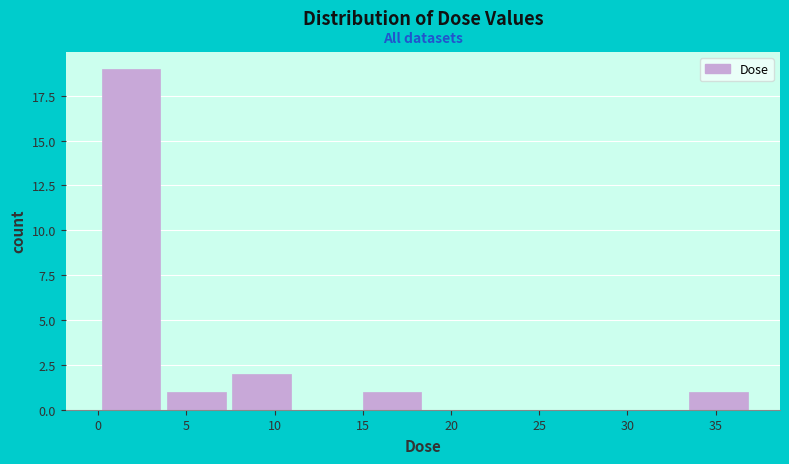

Which range on the x-axis has the tallest bar?

0.0 to 3.5